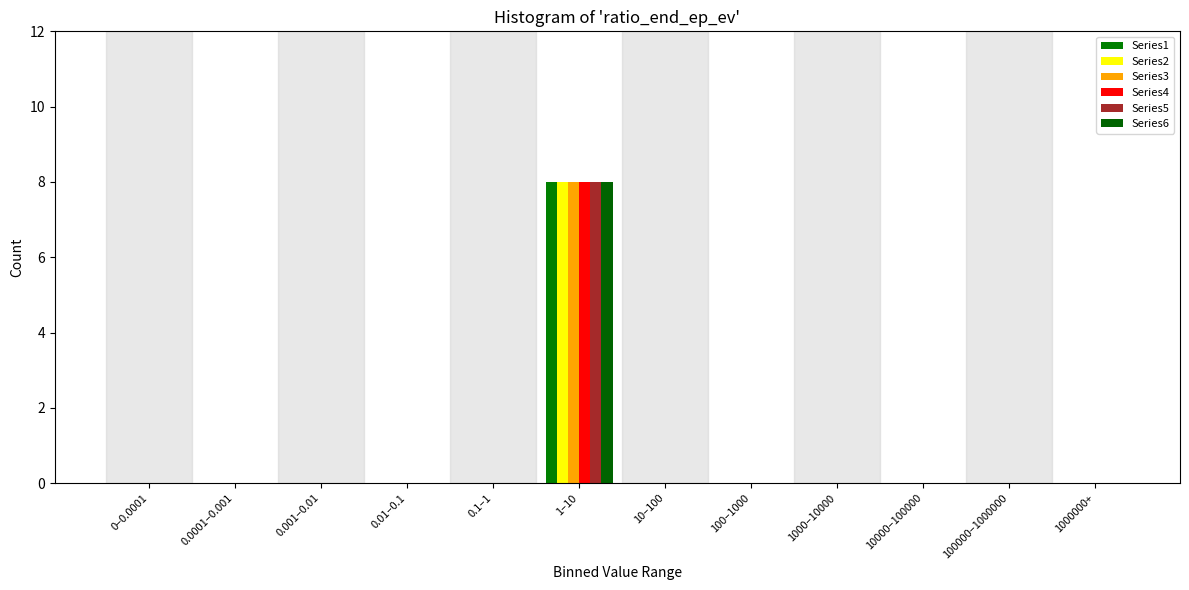

Are the bars horizontal?

No